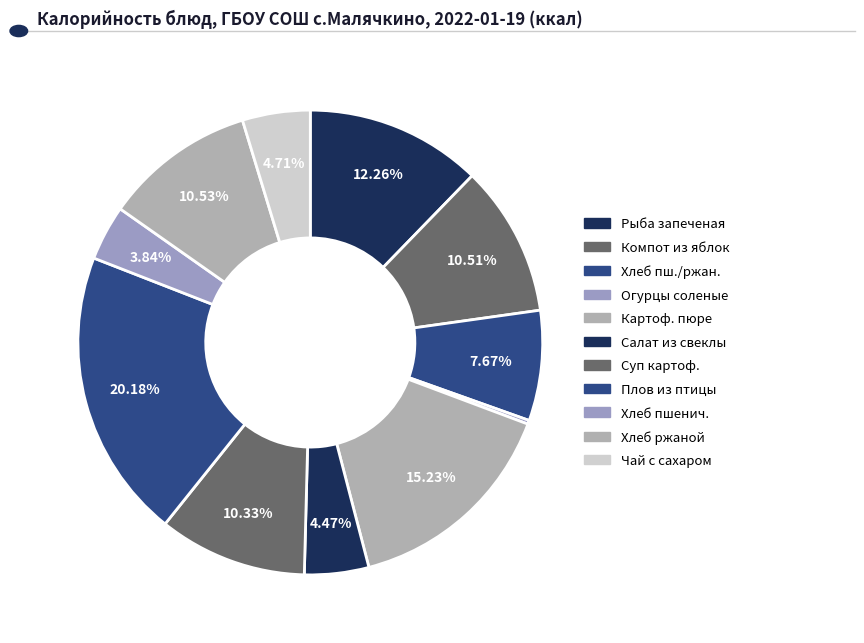

To the nearest percent, what is the average slice percentage?

9%